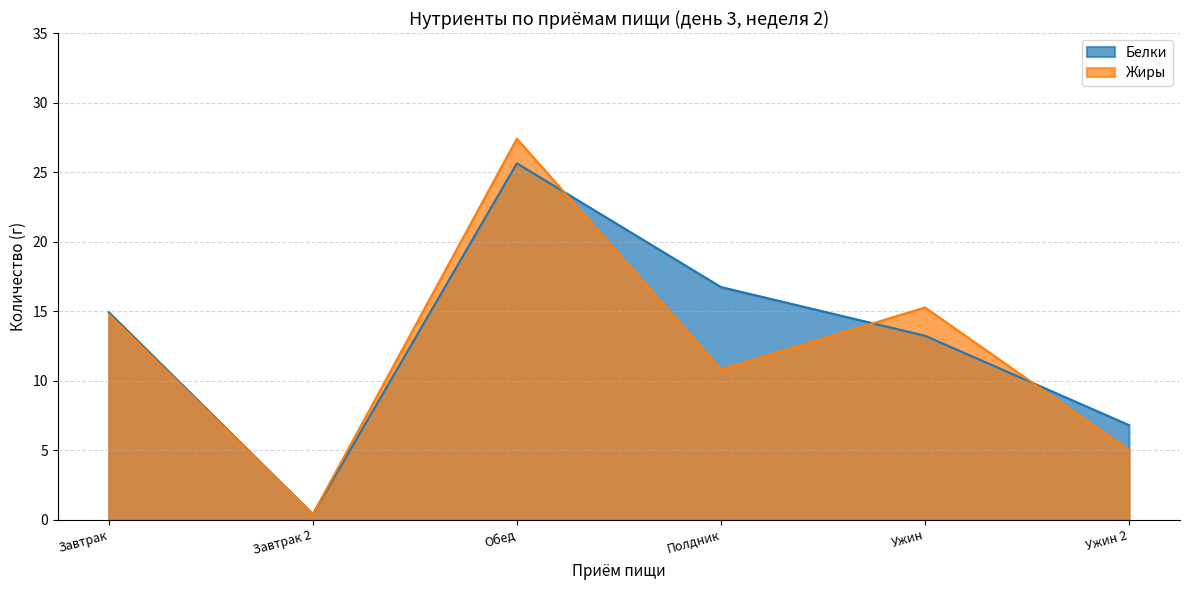

The value of Белки at Ужин is 13.2. True or false?

True